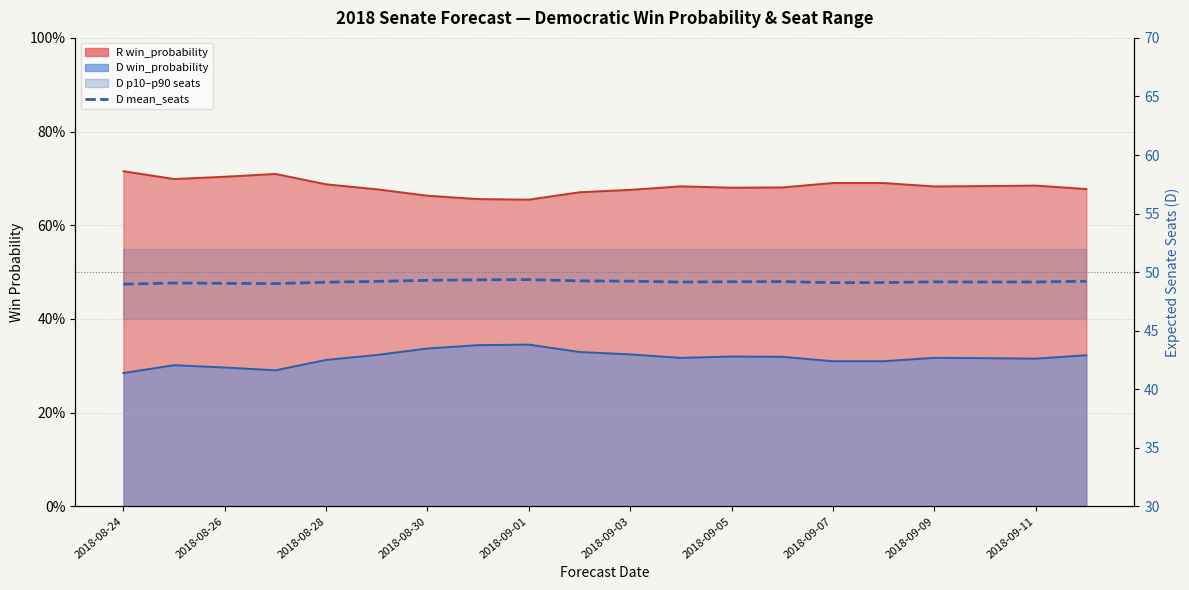

Is it true that the value at 13 is 29.3?

False